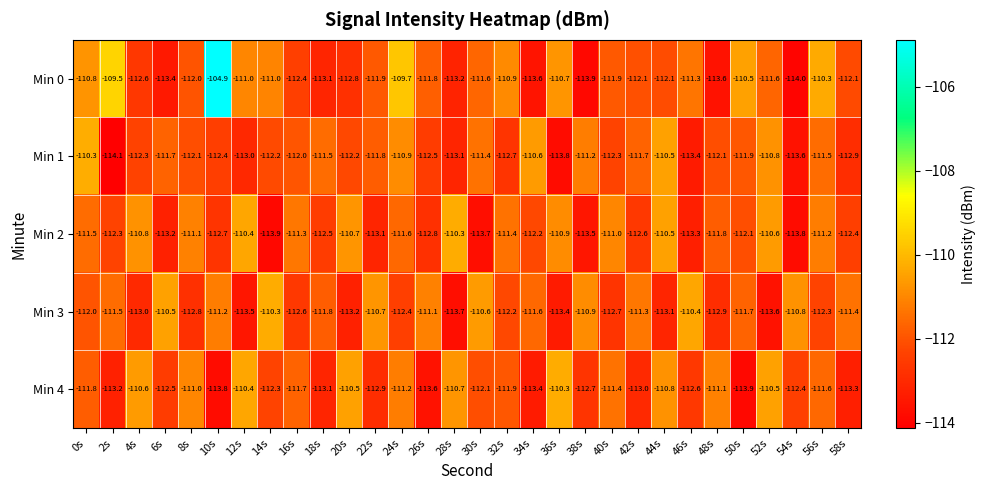

What is the sum of all Min 0 values?

-3350.3